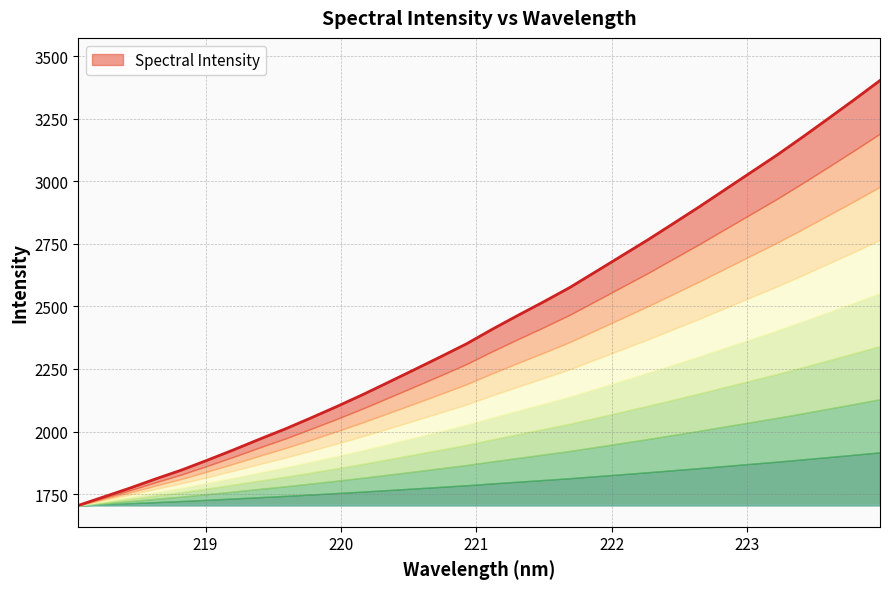

The chart shows a value of 2350.4 at 220.9264. True or false?

True